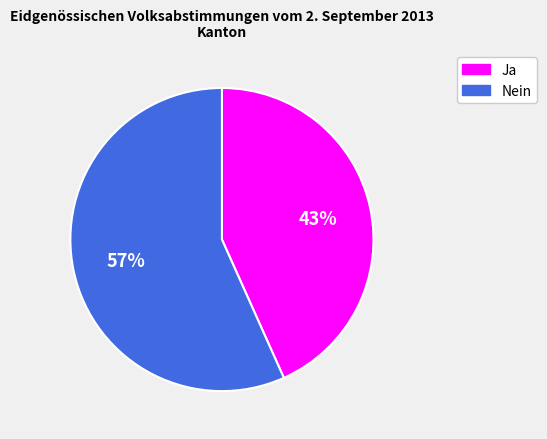

How many segments does this pie chart have?

2